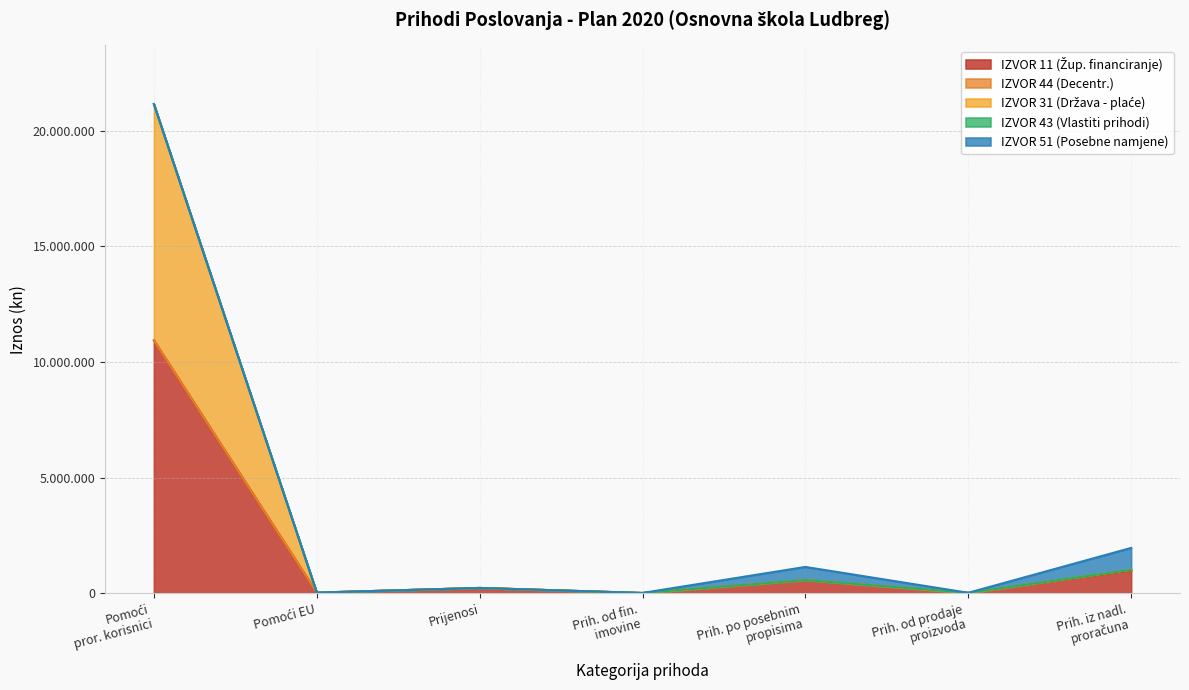

True or false: Prihodi od prodaje and Prihodi od upravnih intersect in this chart.

False